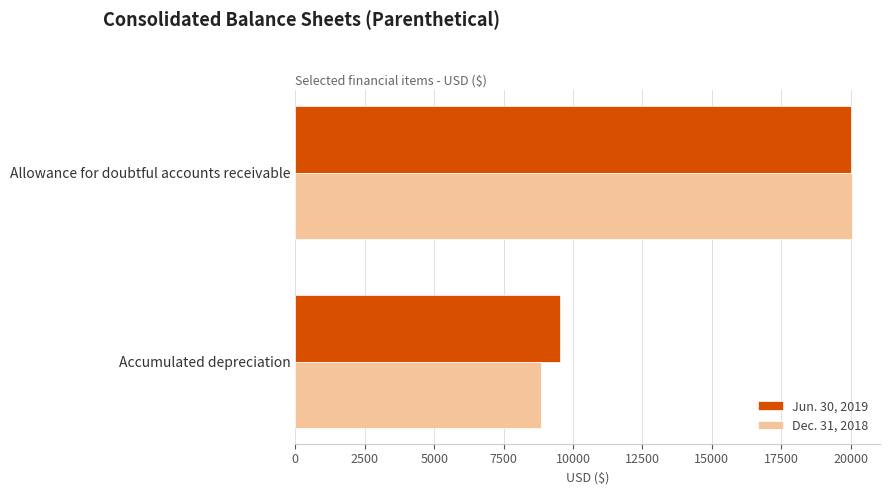

Rank the series by their maximum value, from highest to lowest.

Dec. 31, 2018, Jun. 30, 2019